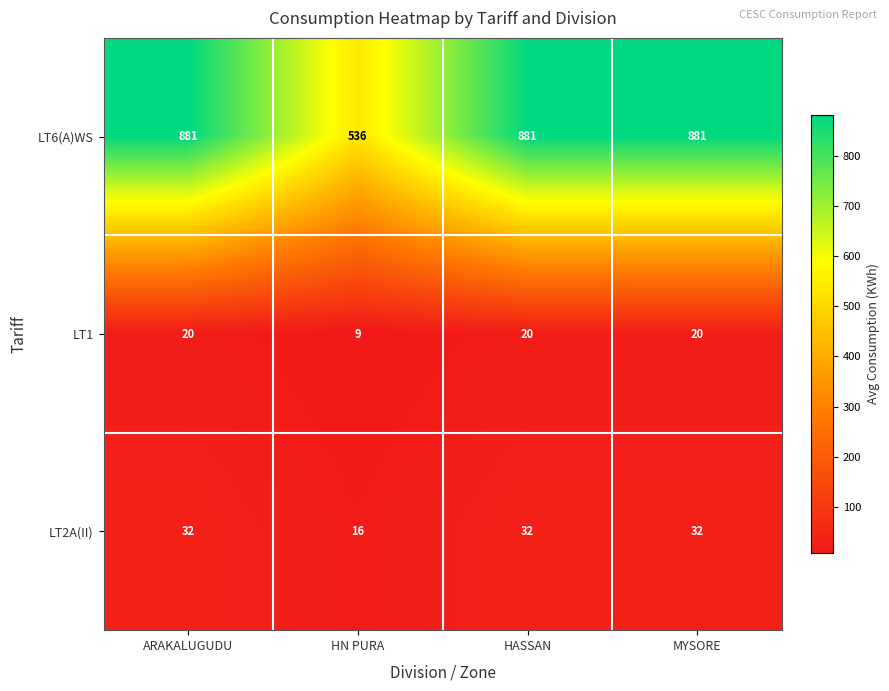

What is the spread (max minus min) of values at ARAKALUGUDU?

861